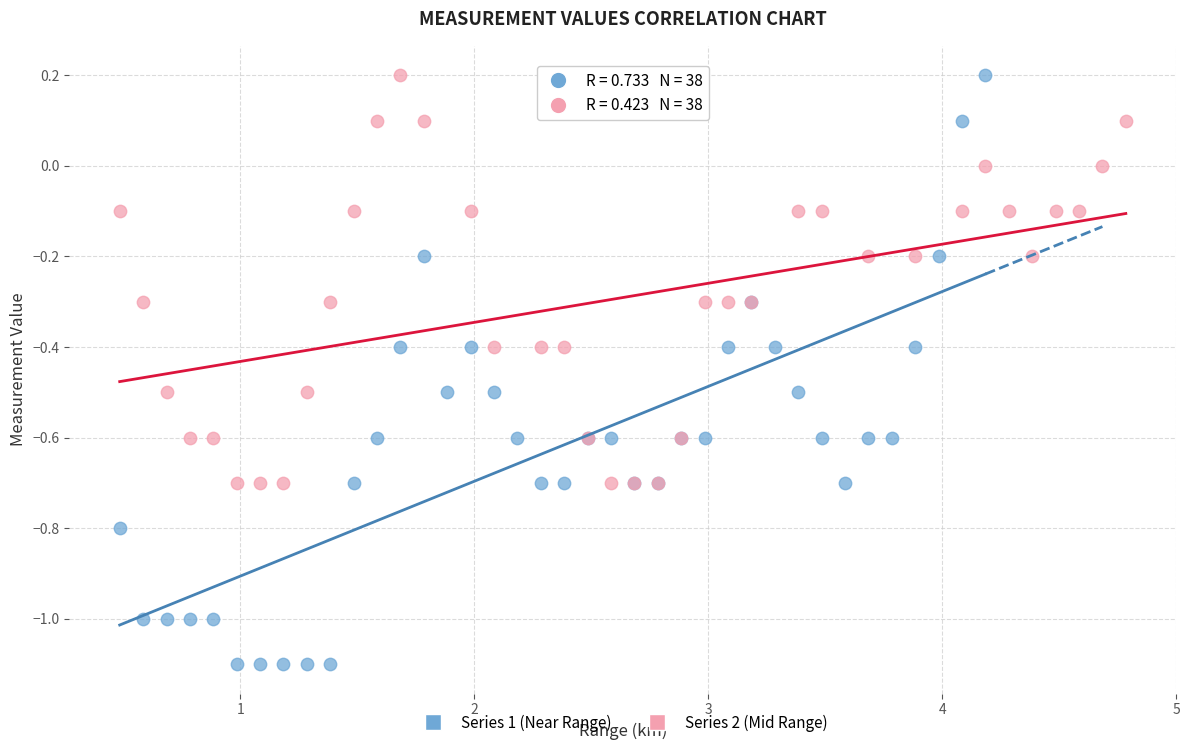

What are all the series names shown in the legend?

Series 1 (Near Range), Series 2 (Mid Range)